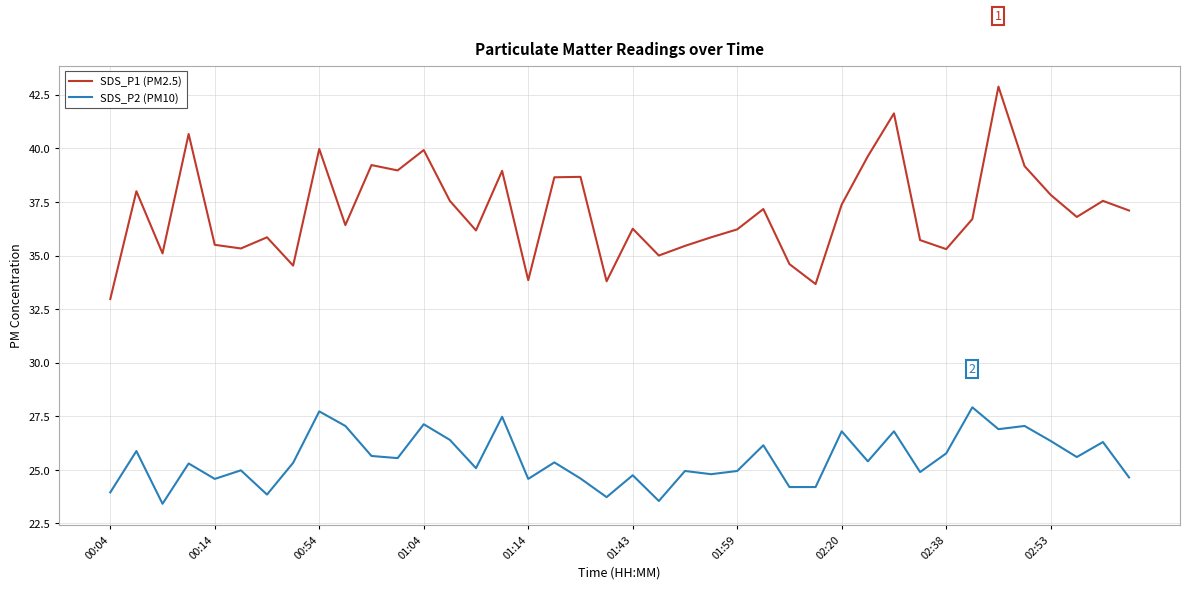

True or false: SDS_P2 (PM10) and SDS_P1 (PM2.5) intersect in this chart.

False